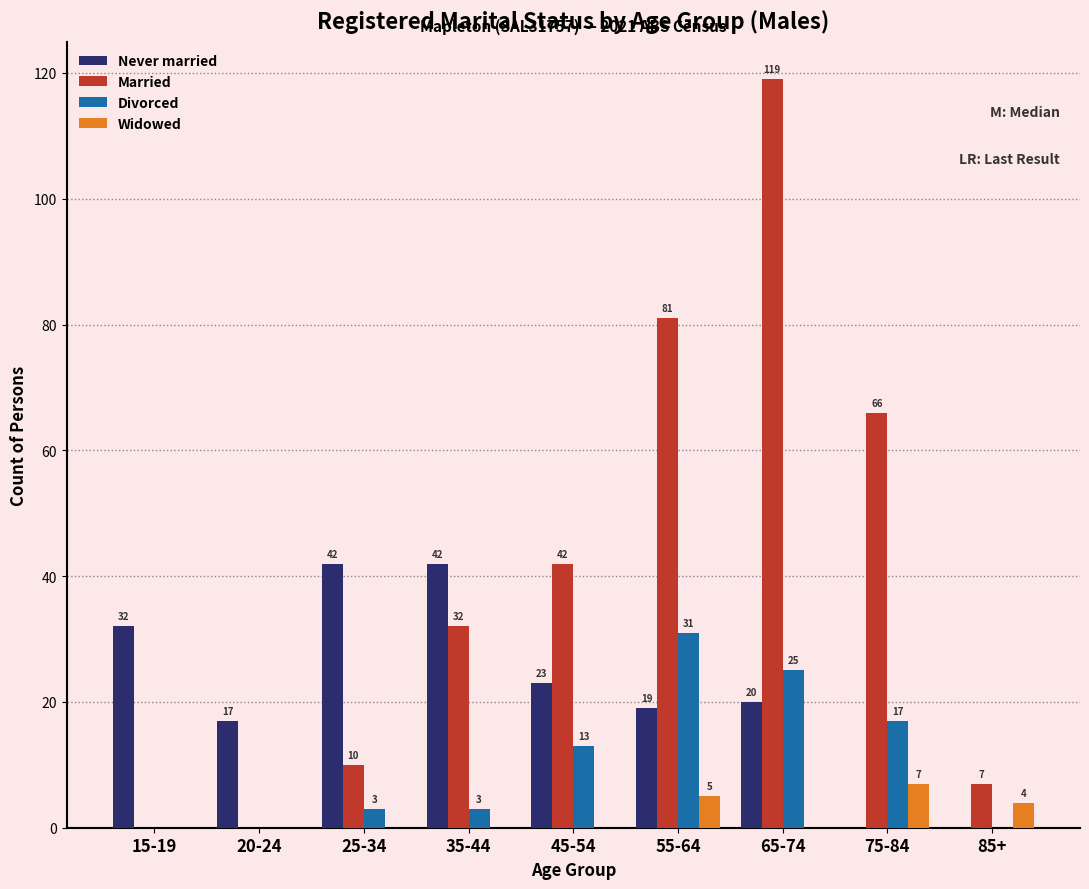

Reading left to right, transcribe all the data shown in this chart.

Never married: 32	17	42	42	23	19	20	0	0
Married: 0	0	10	32	42	81	119	66	7
Divorced: 0	0	3	3	13	31	25	17	0
Widowed: 0	0	0	0	0	5	0	7	4